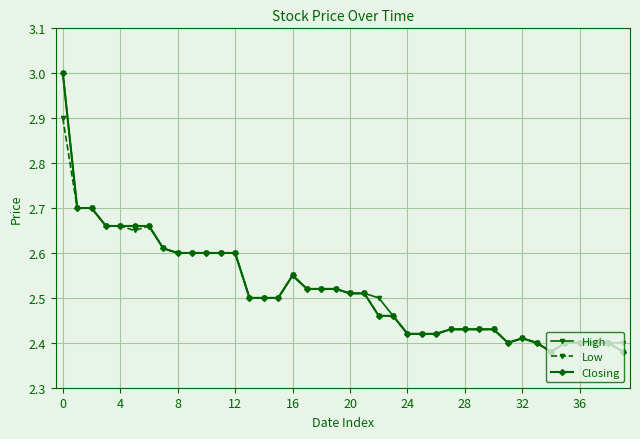

At how many categories does at least one series exceed 2?

40